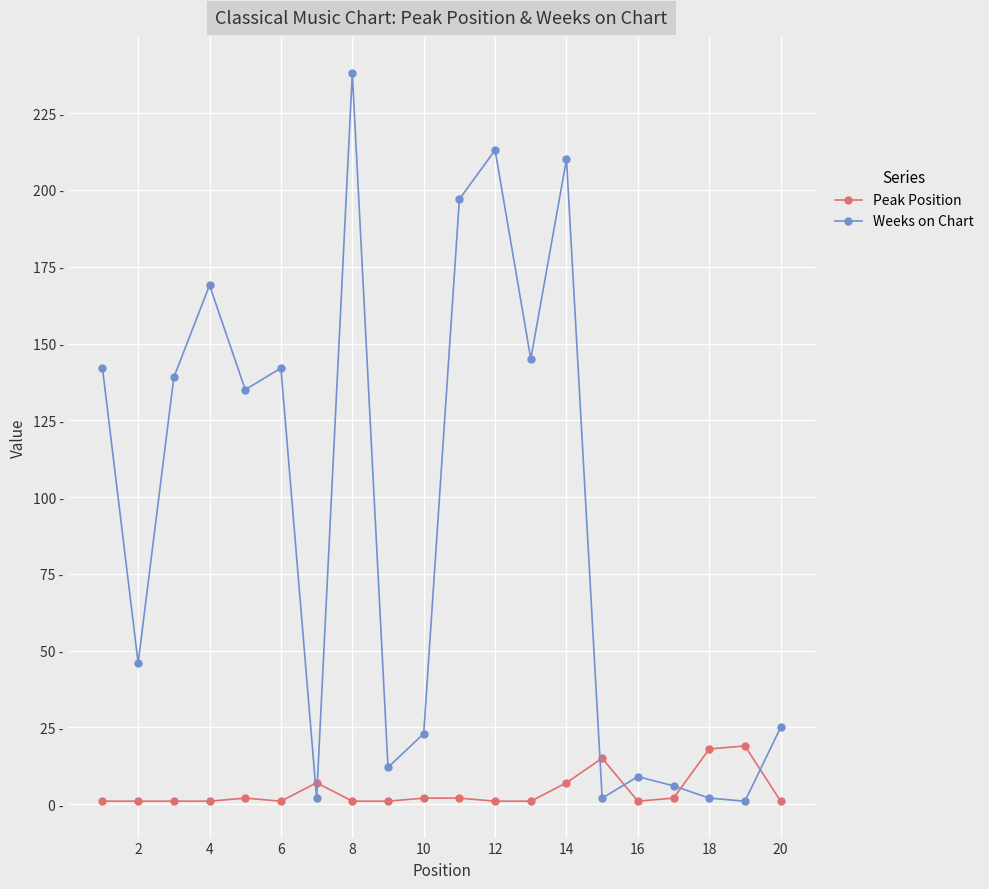

Is this an area chart (filled region under the line)?

No